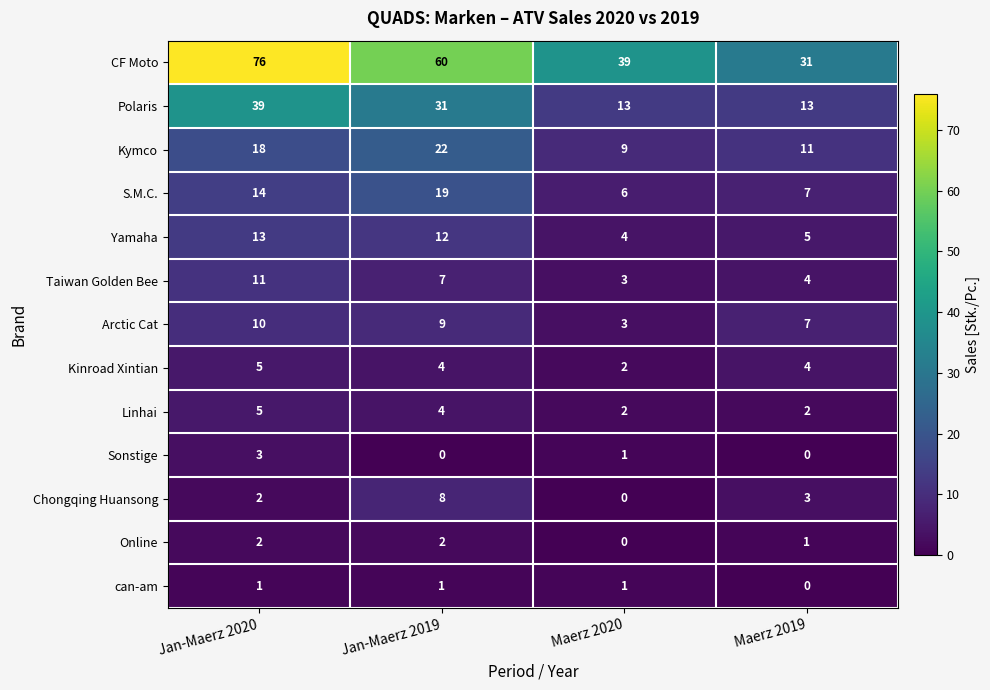

Which label corresponds to the largest value in the chart?

Jan-Maerz 2020